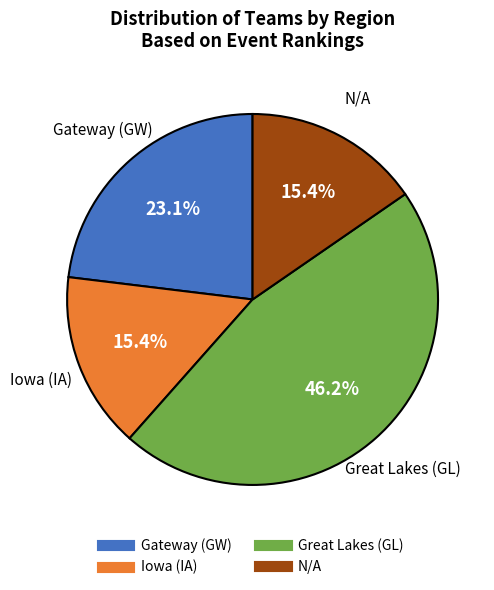

Count the number of slices in the pie.

4